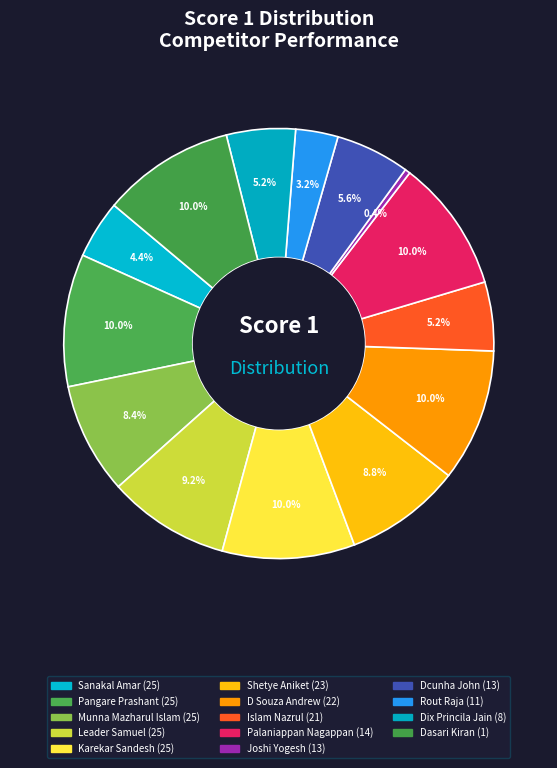

How many slices are in this pie chart?

14